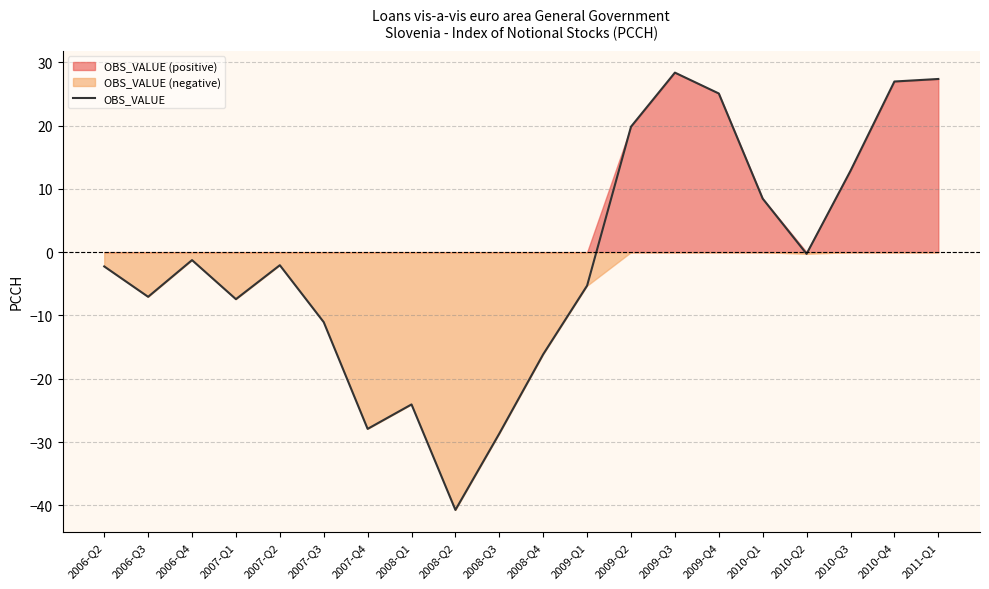

List the labels in order of value, smallest first.

2008-Q2, 2008-Q3, 2007-Q4, 2008-Q1, 2008-Q4, 2007-Q3, 2007-Q1, 2006-Q3, 2009-Q1, 2006-Q2, 2007-Q2, 2006-Q4, 2010-Q2, 2010-Q1, 2010-Q3, 2009-Q2, 2009-Q4, 2010-Q4, 2011-Q1, 2009-Q3